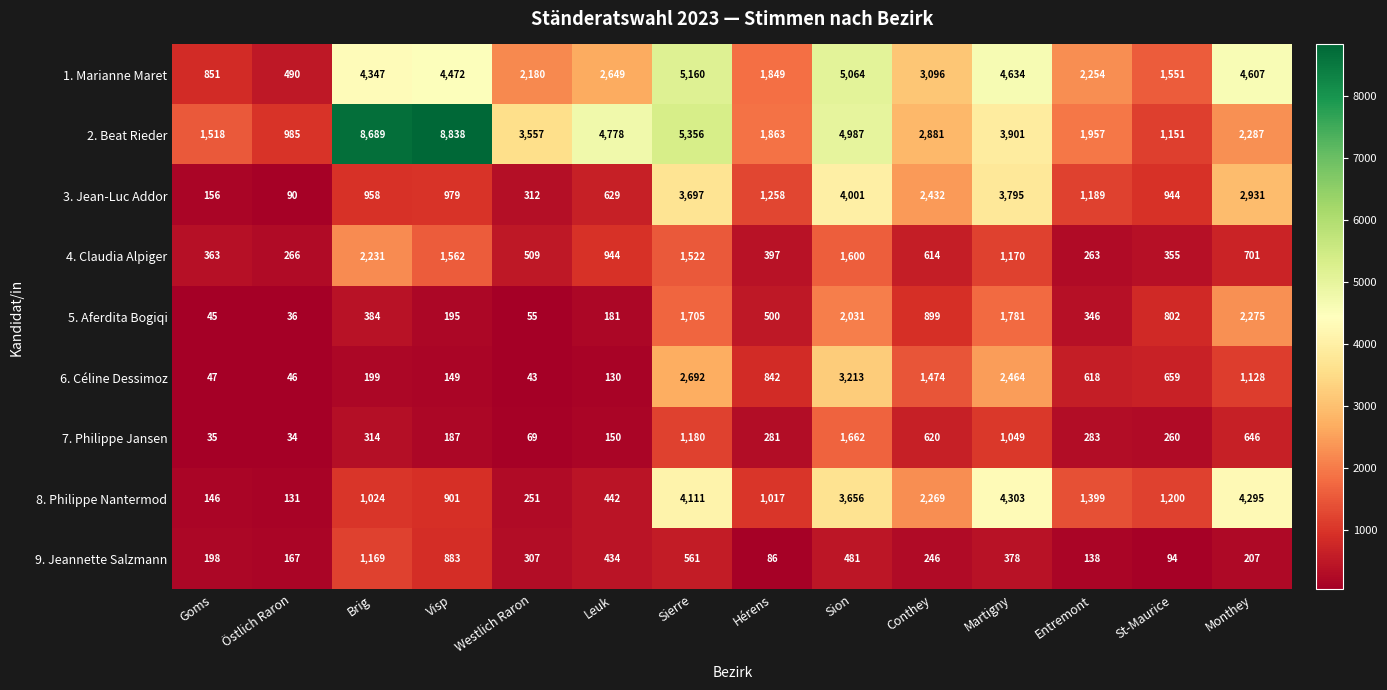

At which category is the sum across all series the highest?

Sion